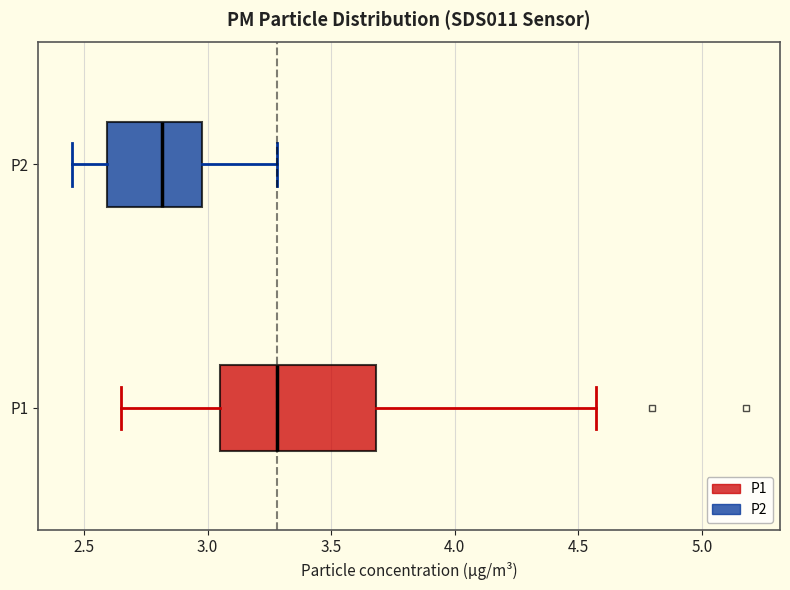

Reading bottom to top, transcribe this box plot: for each box, give where its median line is, the range the box spans, and where its two whiskers end, as read against the x-axis. The values are not printed on the chart, so give them approximately, as read against the axis.

P1: median 3.30, box 3.05 to 3.70, whiskers 2.65 to 4.55
P2: median 2.80, box 2.60 to 3.00, whiskers 2.45 to 3.30